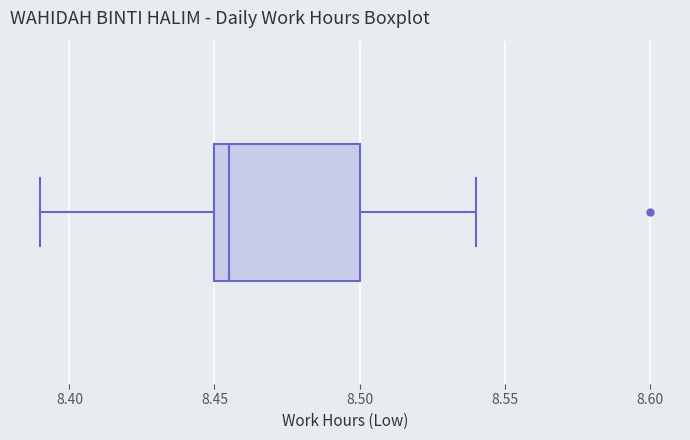

Read this box plot against the x-axis: the position of the median line, the range covered by the box, and the ends of both whiskers. The values are not printed on the chart, so give them approximately, as read against the axis.

median 8.455, box 8.450 to 8.500, whiskers 8.390 to 8.540